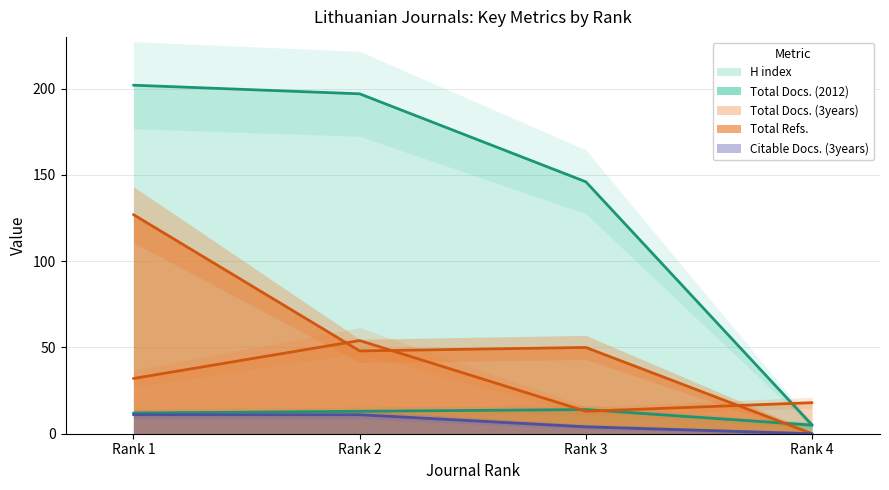

What is the approximate value of Total Docs. (3years) at Rank 1, to the nearest 10?

30